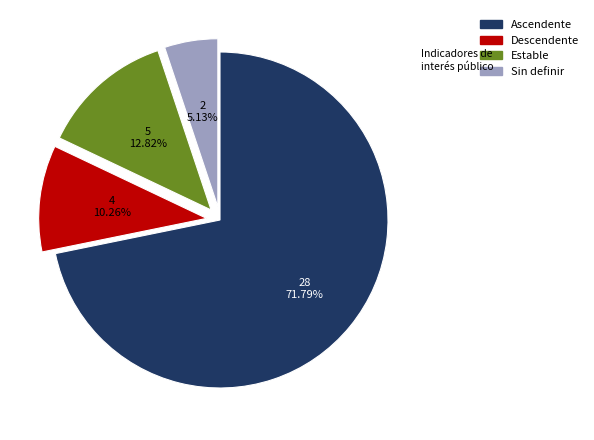

What percentage do Descendente and Ascendente together represent?

82.1%